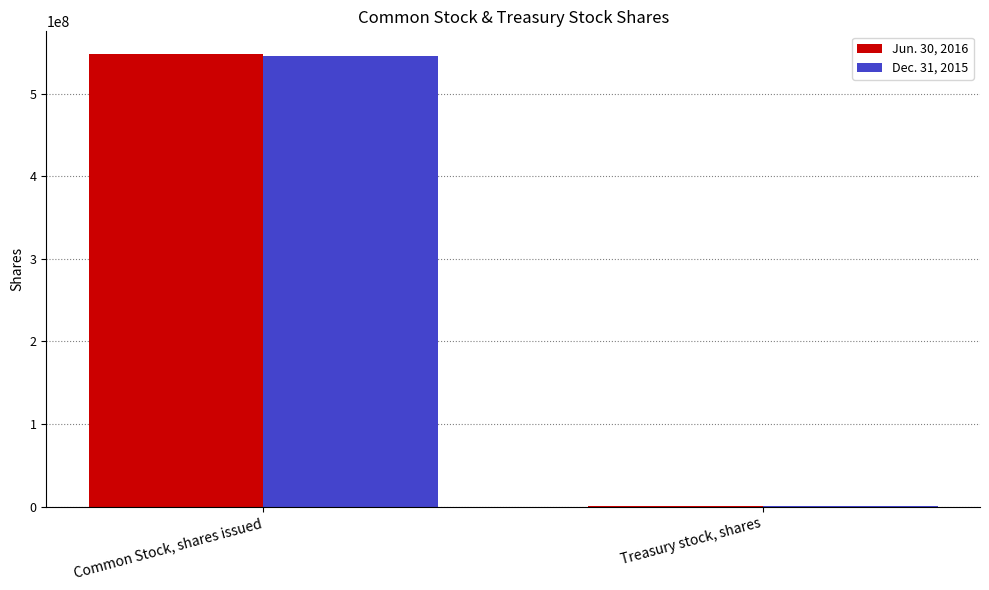

What is the total value across all series at Common Stock, shares issued?

1094490091